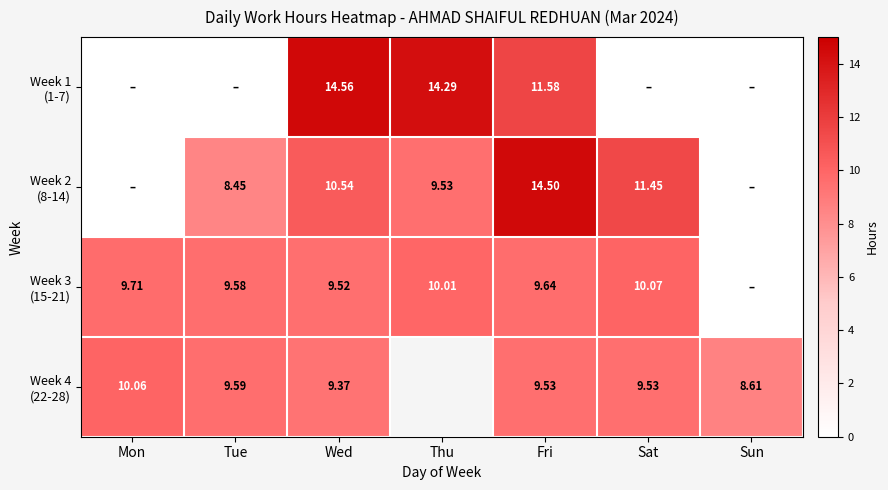

How many data points in Week 4 (22-28) are less than 9?

1